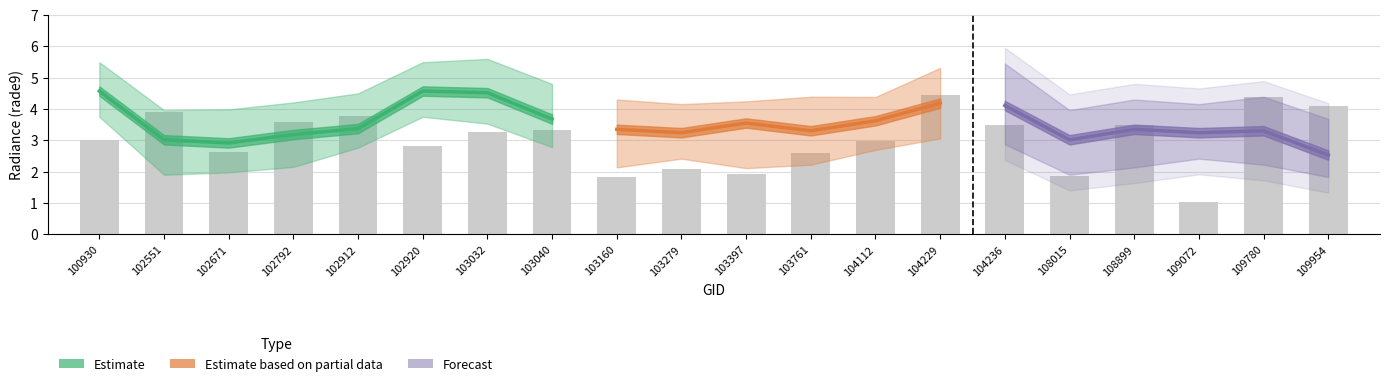

Reading left to right, what are all the values shown in this chart?

rade9_aggzone_norm: 100930=3.0	102551=3.9	102671=2.6	102792=3.6	102912=3.8	102920=2.8	103032=3.3	103040=3.3	103160=1.8	103279=2.1	103397=1.9	103761=2.6	104112=3.0	104229=4.4	104236=3.5	108015=1.8	108899=3.5	109072=1.0	109780=4.4	109954=4.1
rade9_bin_1q: 100930=3.7	102551=1.9	102671=2.0	102792=2.2	102912=2.8	102920=3.7	103032=3.5	103040=2.8	103160=2.1	103279=2.4	103397=2.1	103761=2.2	104112=2.7	104229=3.1	104236=2.9	108015=1.9	108899=2.1	109072=2.4	109780=2.2	109954=1.8
rade9_bin_mdn: 100930=4.6	102551=3.0	102671=2.9	102792=3.2	102912=3.4	102920=4.6	103032=4.5	103040=3.7	103160=3.3	103279=3.2	103397=3.5	103761=3.3	104112=3.6	104229=4.2	104236=4.1	108015=3.0	108899=3.3	109072=3.2	109780=3.3	109954=2.5
rade9_bin_3q: 100930=5.5	102551=4.0	102671=4.0	102792=4.2	102912=4.5	102920=5.5	103032=5.6	103040=4.8	103160=4.3	103279=4.2	103397=4.2	103761=4.4	104112=4.4	104229=5.3	104236=5.4	108015=4.0	108899=4.3	109072=4.2	109780=4.4	109954=3.7